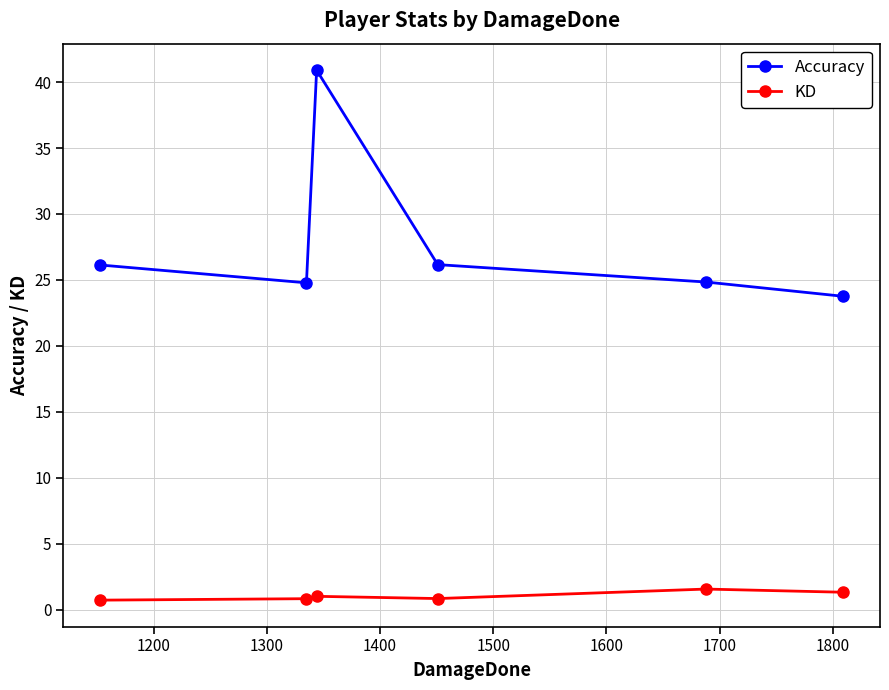

Which series has the widest spread of values?

Accuracy